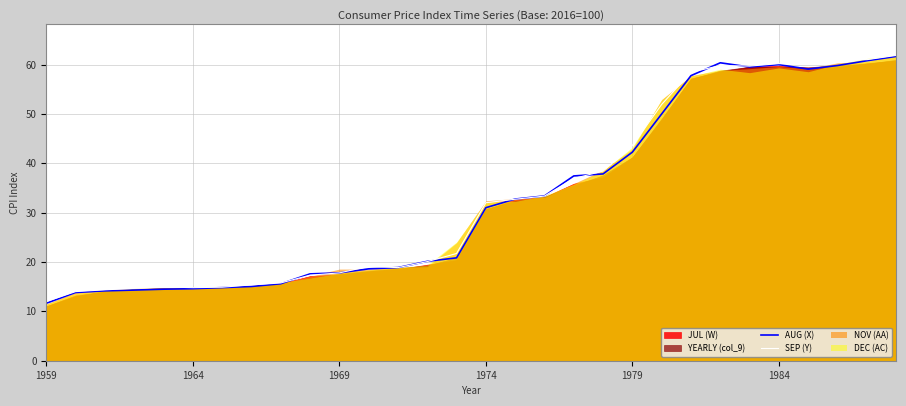

What is the difference between the second highest and minimum values in the SEP (Y) series?

49.3